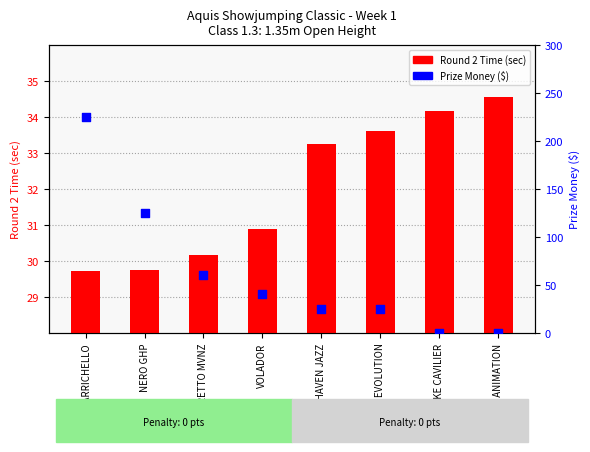

What are all the series names shown in the legend?

Round 2 Time (sec), Prize Money ($)